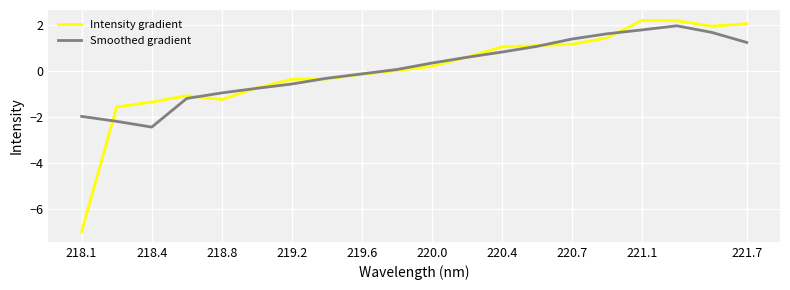

How many values in the Smoothed gradient series are below 0?

9